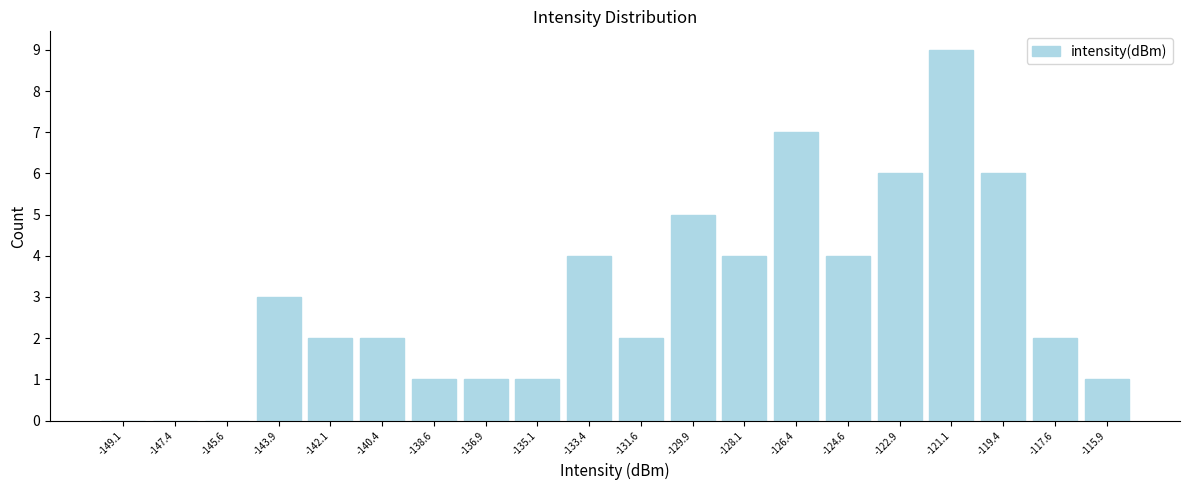

Reading left to right, transcribe this chart: for each bar, give the range it covers on the x-axis and its height. Neither the bar edges nor the heights are printed on the chart, so give them approximately, as read against the axes.

-150.00 to -148.25: 0
-148.25 to -146.50: 0
-146.50 to -144.75: 0
-144.75 to -143.00: 3
-143.00 to -141.25: 2
-141.25 to -139.50: 2
-139.50 to -137.75: 1
-137.75 to -136.00: 1
-136.00 to -134.25: 1
-134.25 to -132.50: 4
-132.50 to -130.75: 2
-130.75 to -129.00: 5
-129.00 to -127.25: 4
-127.25 to -125.50: 7
-125.50 to -123.75: 4
-123.75 to -122.00: 6
-122.00 to -120.25: 9
-120.25 to -118.50: 6
-118.50 to -116.75: 2
-116.75 to -115.00: 1